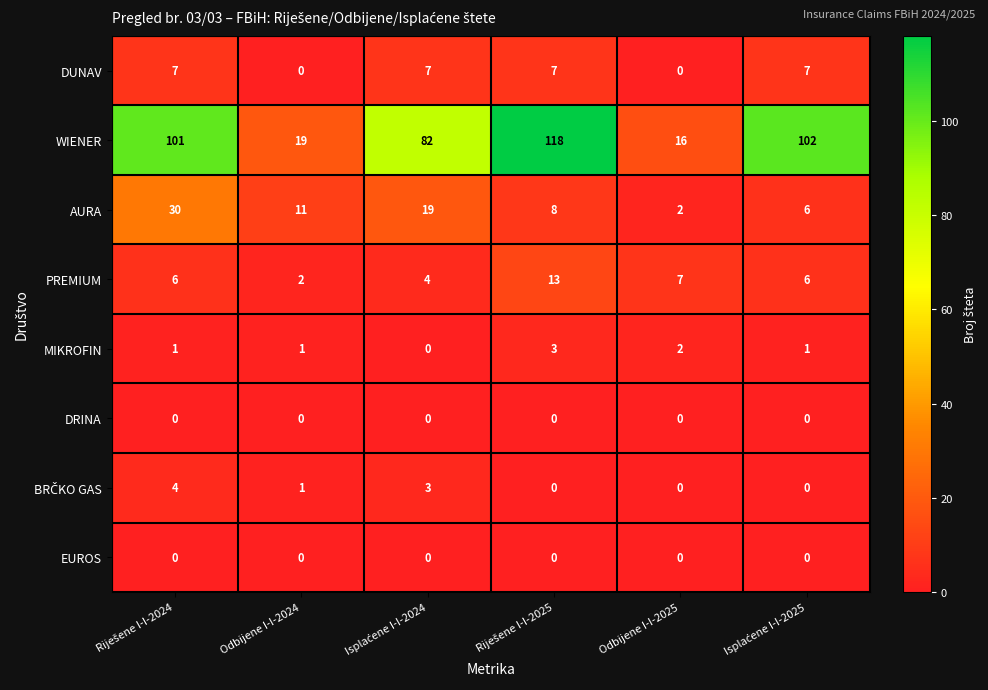

What is the sum of all AURA values?

76